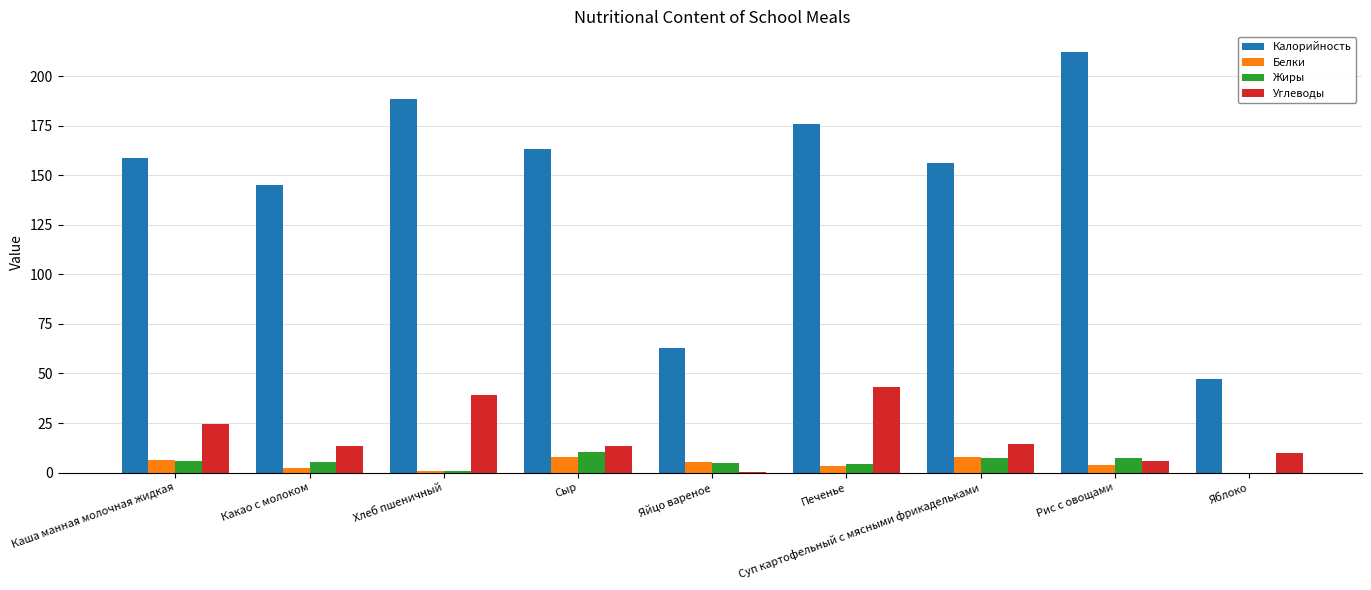

Which series has the largest total across all categories?

Калорийность